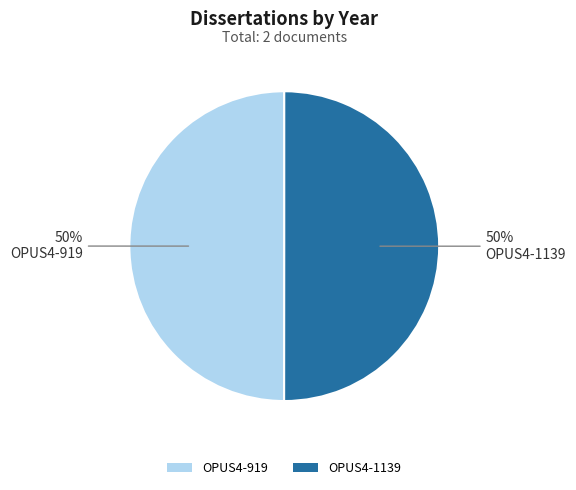

How many slices are in this pie chart?

2